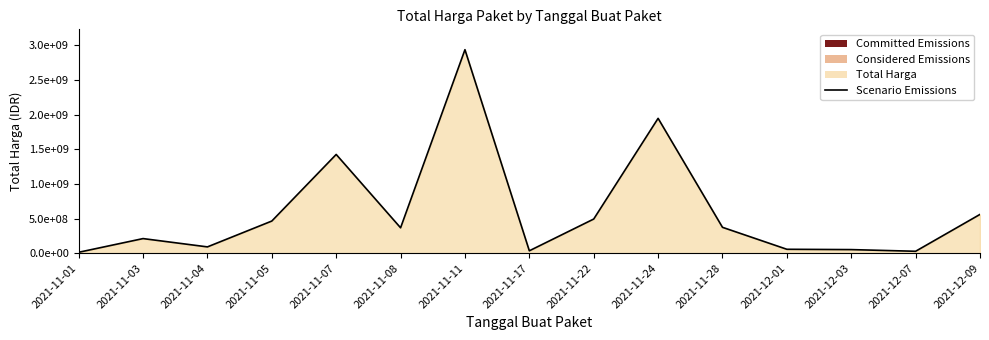

What is the ratio of the value at 2021-11-24 to the value at 2021-11-03?

9.2